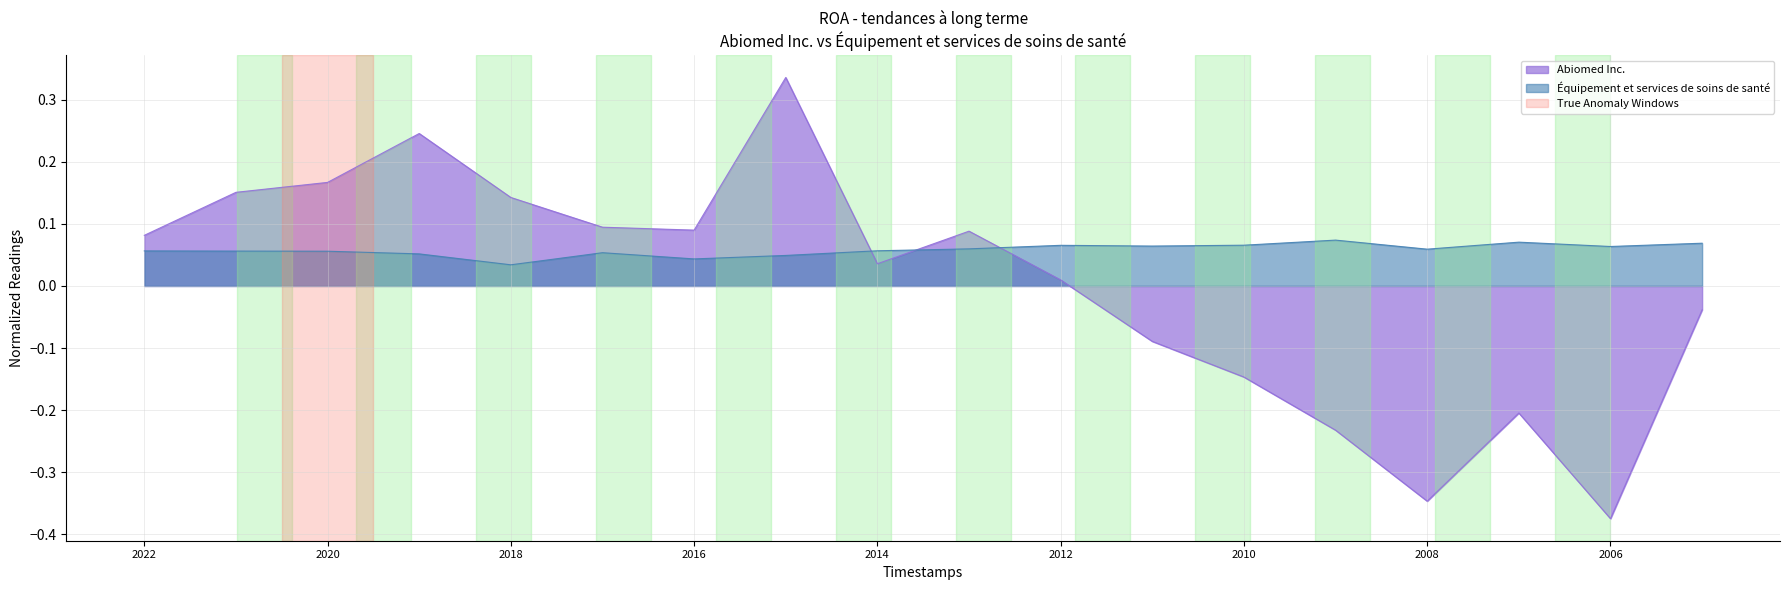

True or false: Équipement et services de soins de santé has a value of 0.1 at 2017-03-31.

True